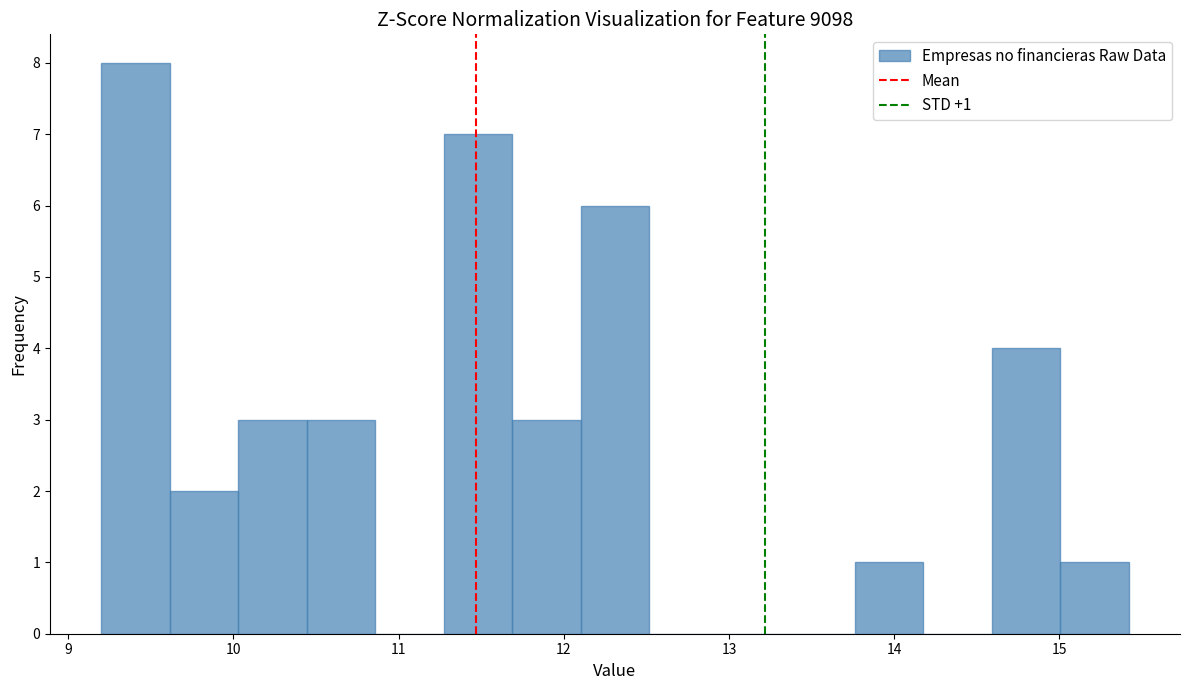

Which range on the x-axis has the tallest bar?

9.2 to 9.6